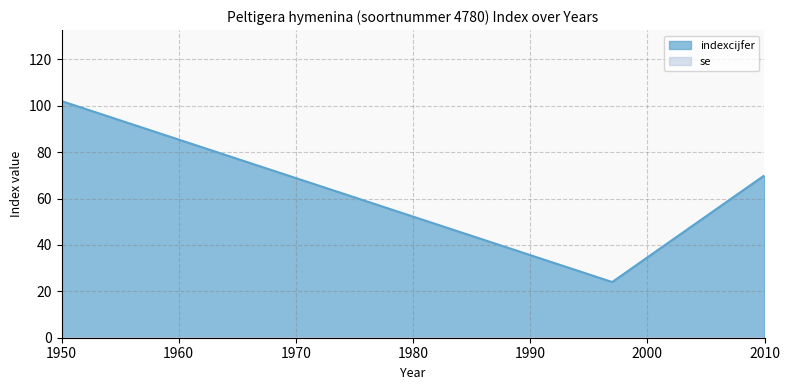

What is the approximate value at 1997, to the nearest 5?

25